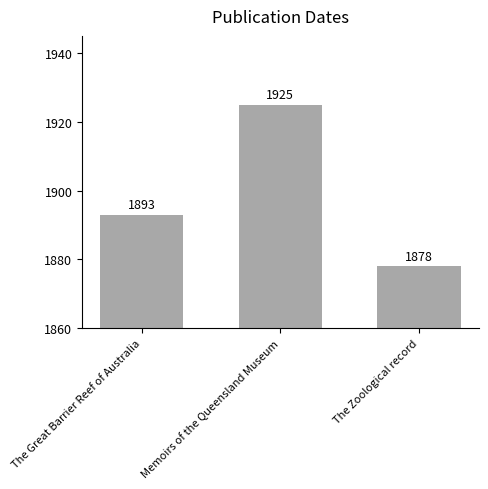

What is the smallest value displayed?

1878